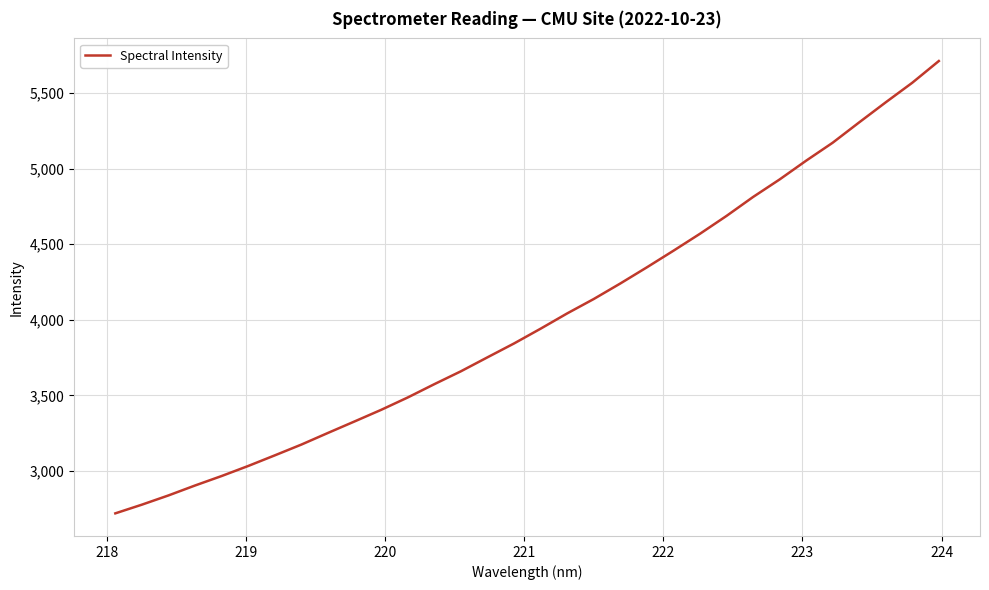

What is the smallest value displayed?

2720.0